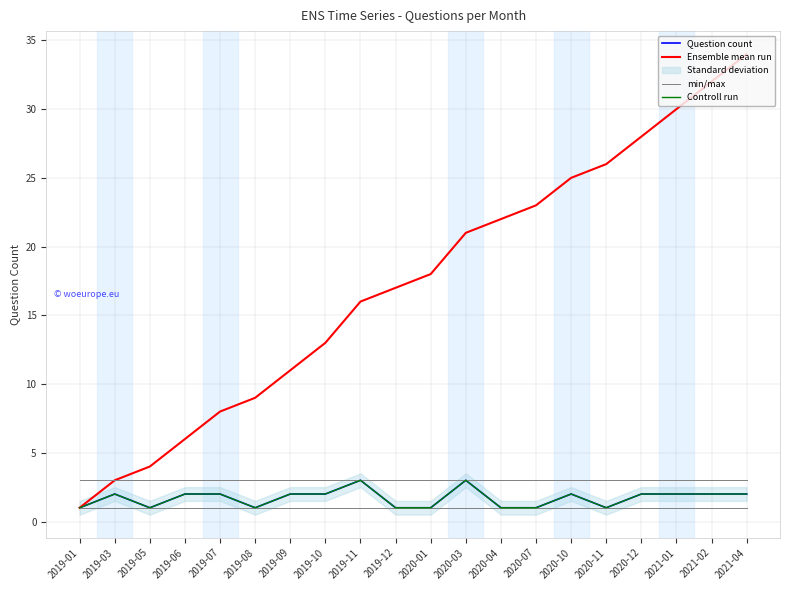

Which category has the lowest value in the min/max series?

2019-01